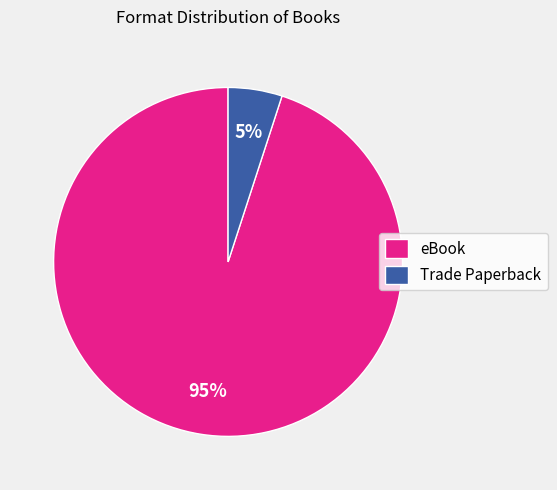

The eBook slice represents 95% of the pie. True or false?

True